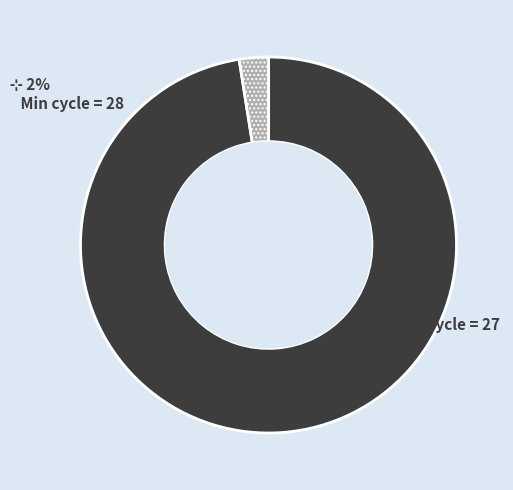

Is there a majority slice in this chart?

Yes